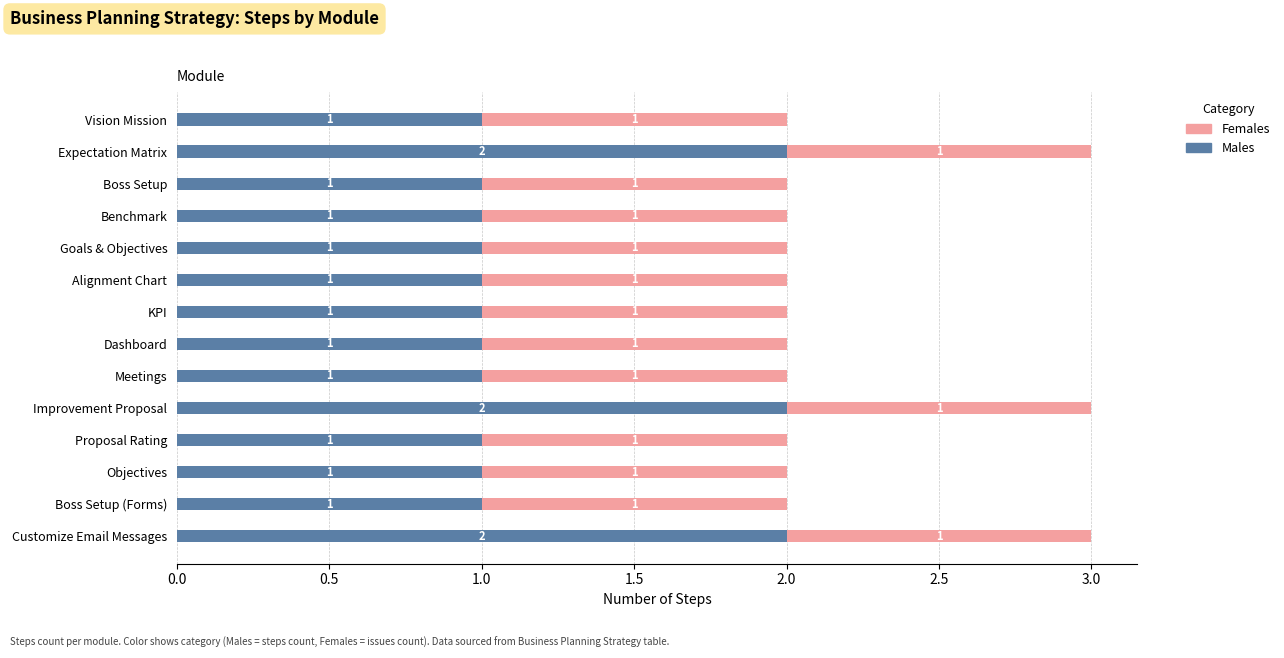

True or false: Males has a value of 2 at Vision Mission.

False